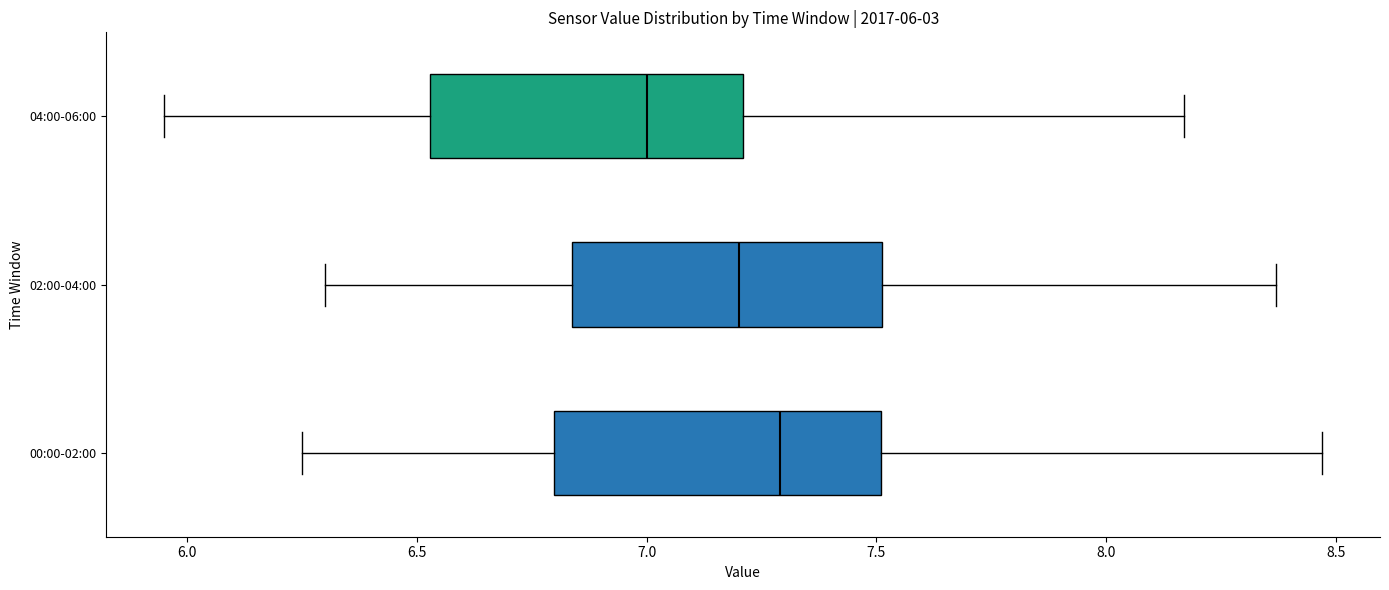

Which box has the furthest to the left median line?

04:00-06:00